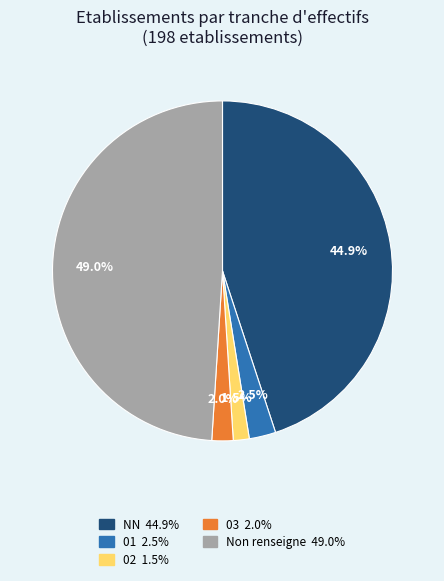

Is there any slice that represents more than half of the pie?

No